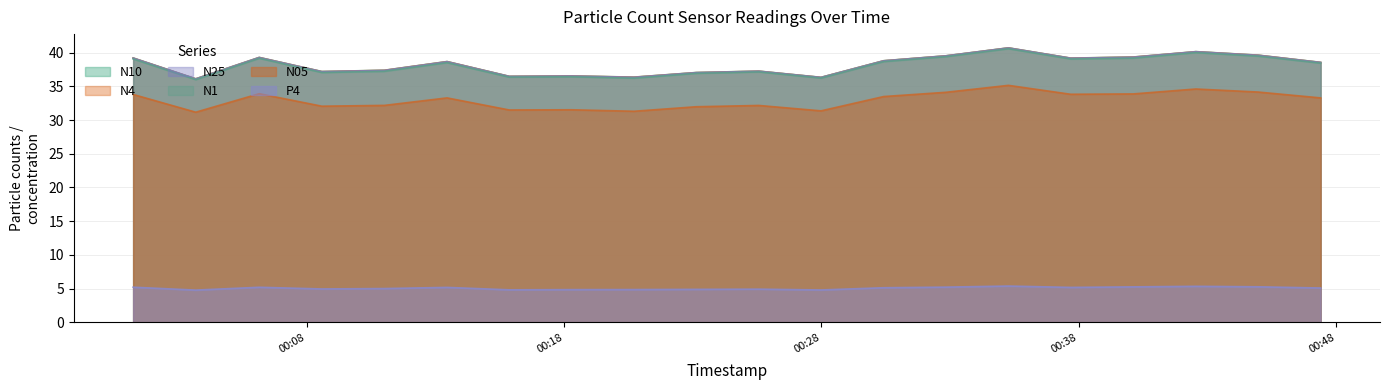

What is the label of the 14th point from the right?

2023-05-31T00:15:52